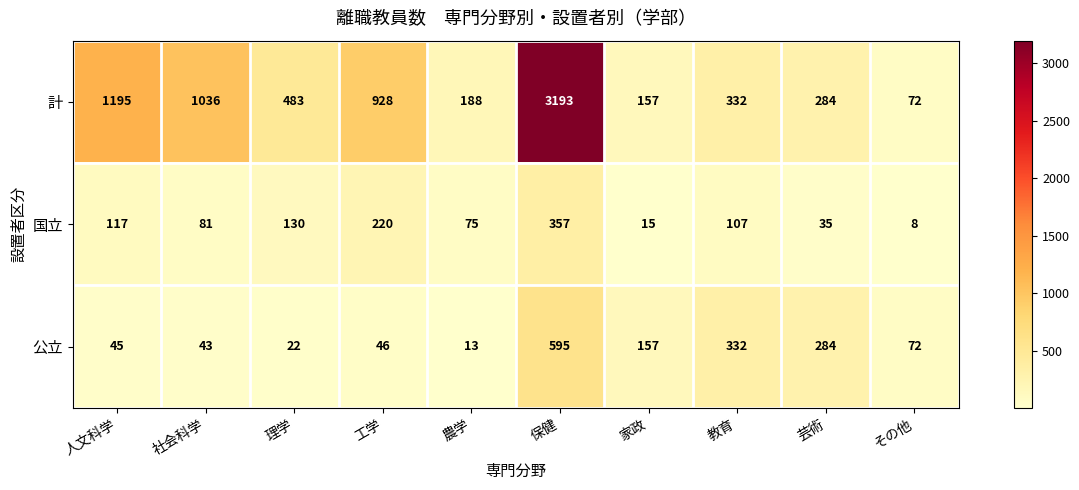

Count the number of categories in the chart.

10